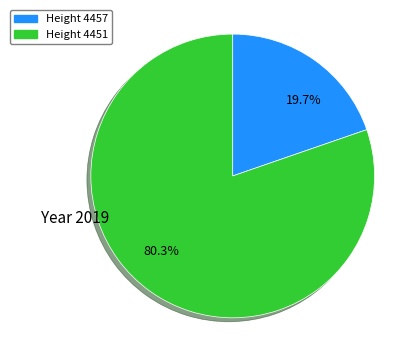

What is the largest slice in the pie chart?

80.3%